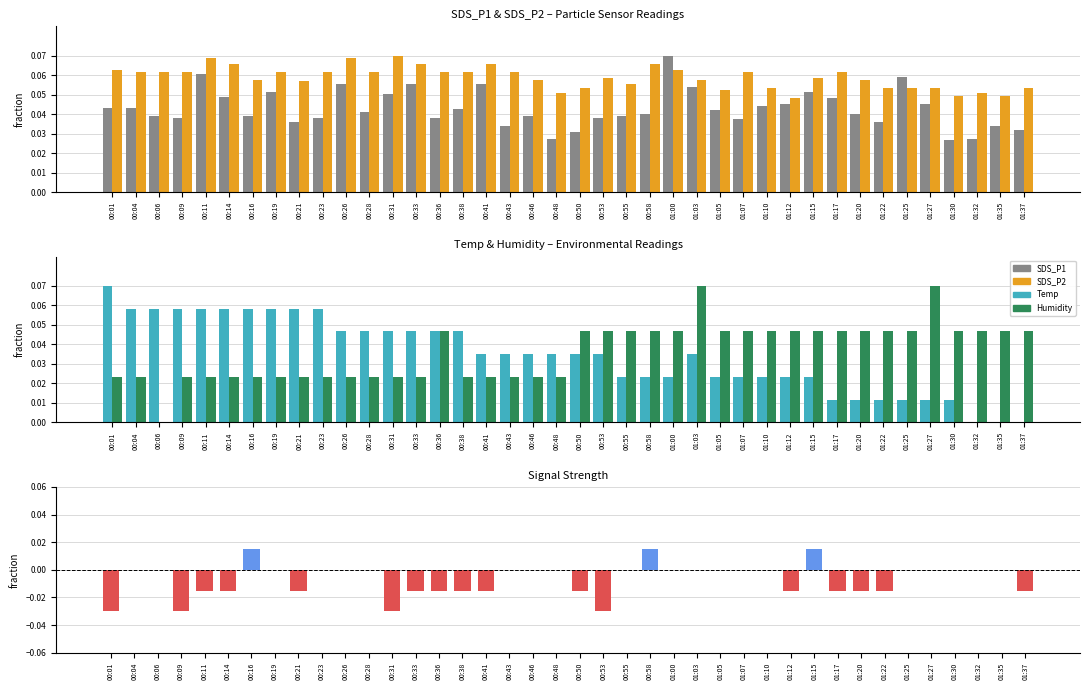

Does the chart contain any negative values?

Yes